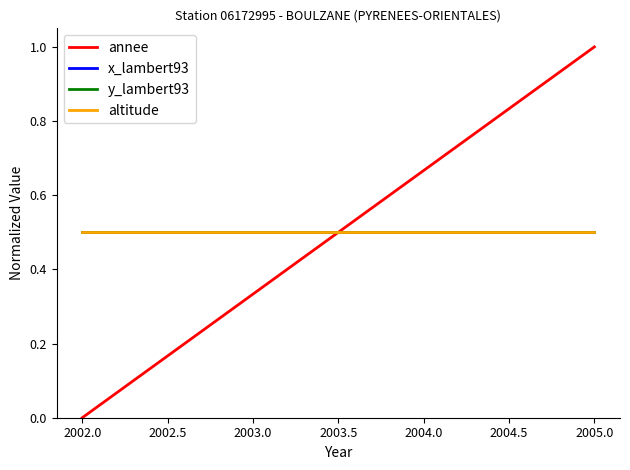

True or false: x_lambert93 has more than 1 interior local peaks.

False